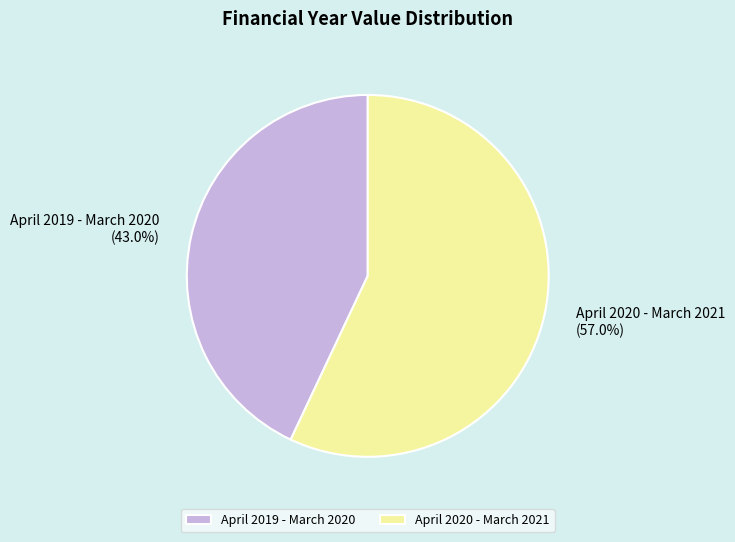

The April 2019 - March 2020 slice represents 43% of the pie. True or false?

True